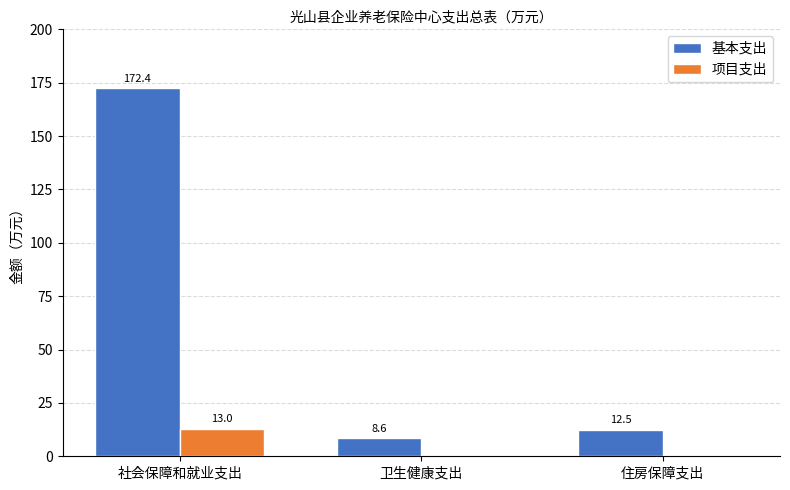

Which label corresponds to the largest value in the chart?

社会保障和就业支出